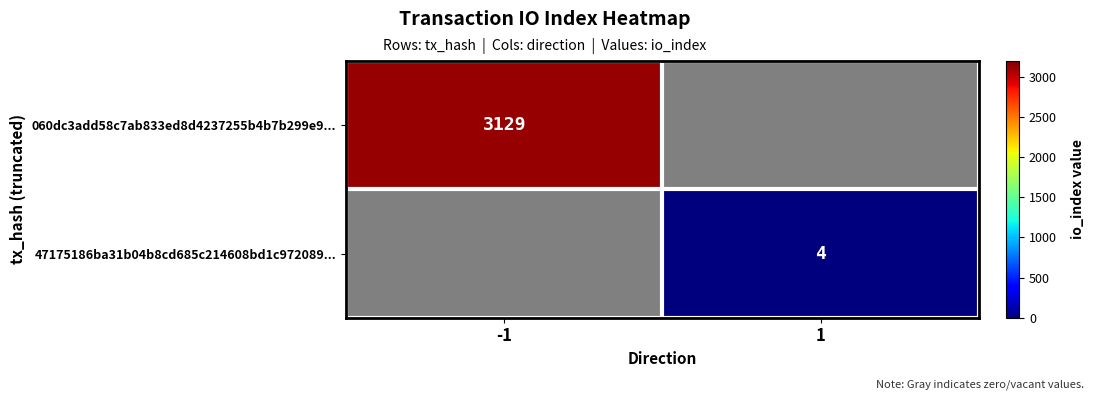

Is it true that 47175186ba31b04b8cd685c214608bd1c972089... equals 1 at 1?

False